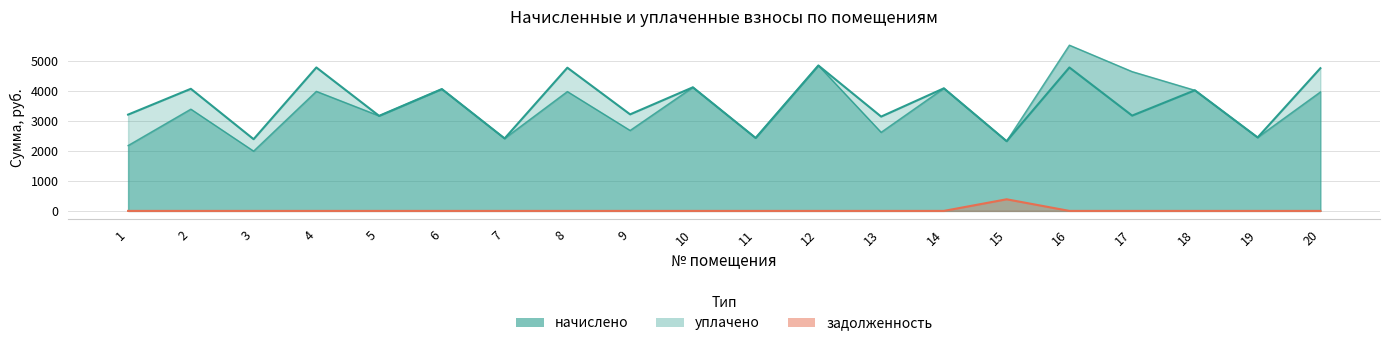

True or false: уплачено and задолженность intersect in this chart.

False